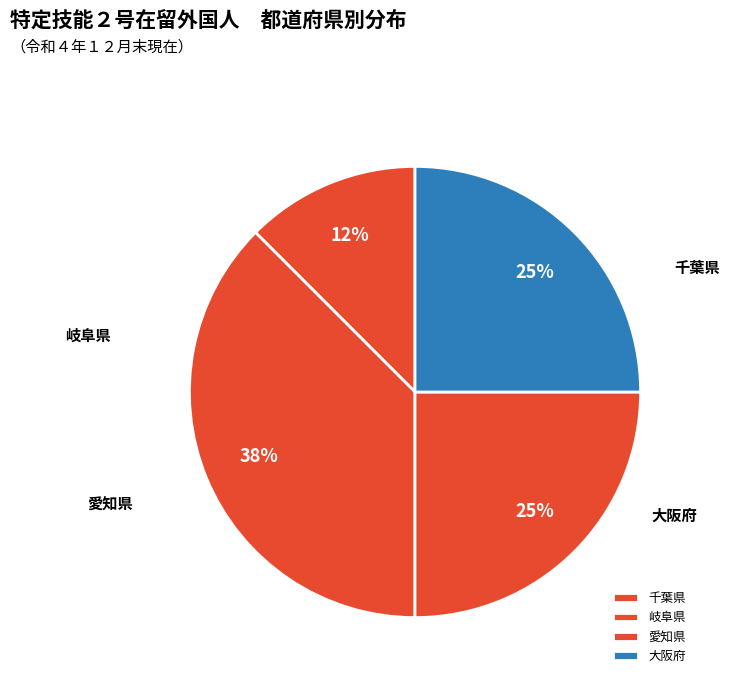

Rank the categories by value from lowest to highest.

千葉県, 愛知県, 大阪府, 岐阜県